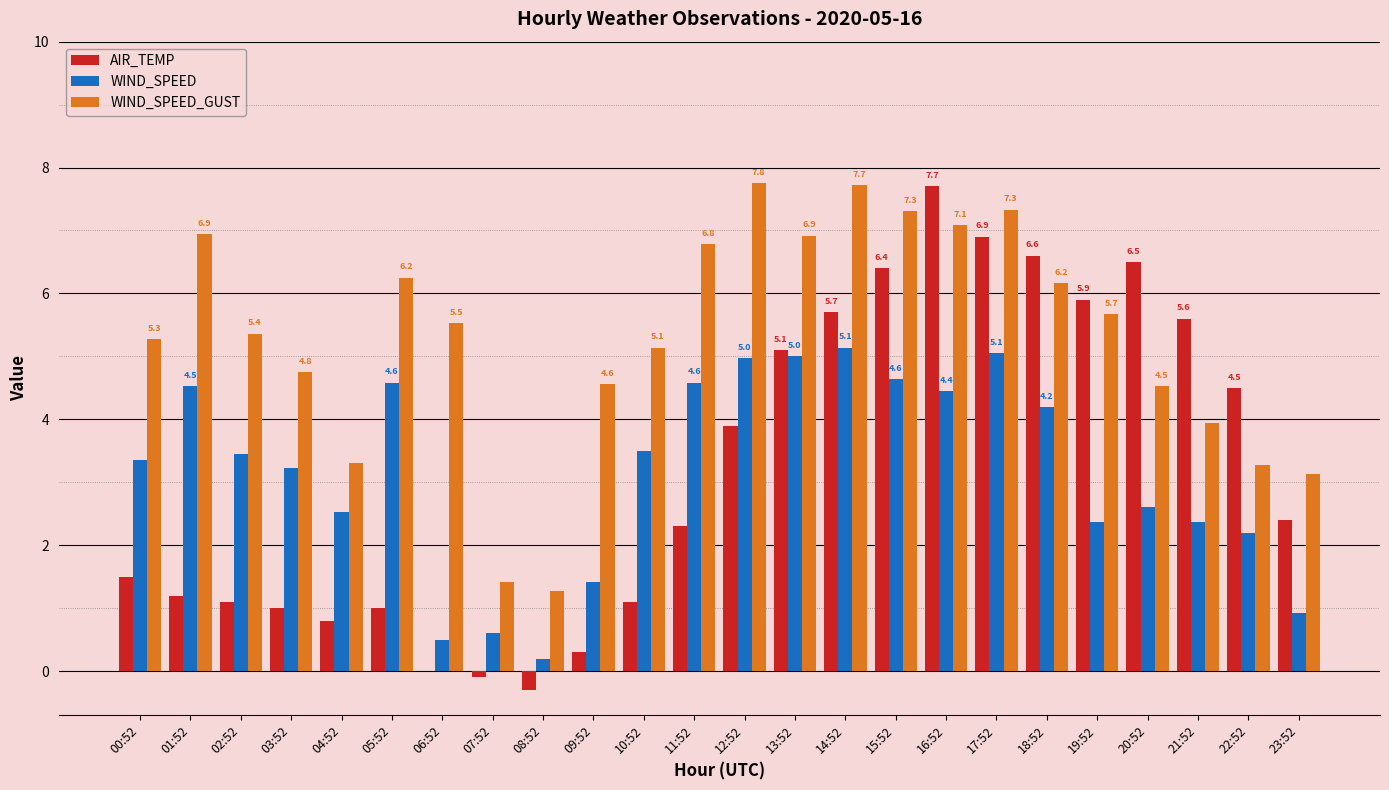

How many categories are shown in the chart?

24